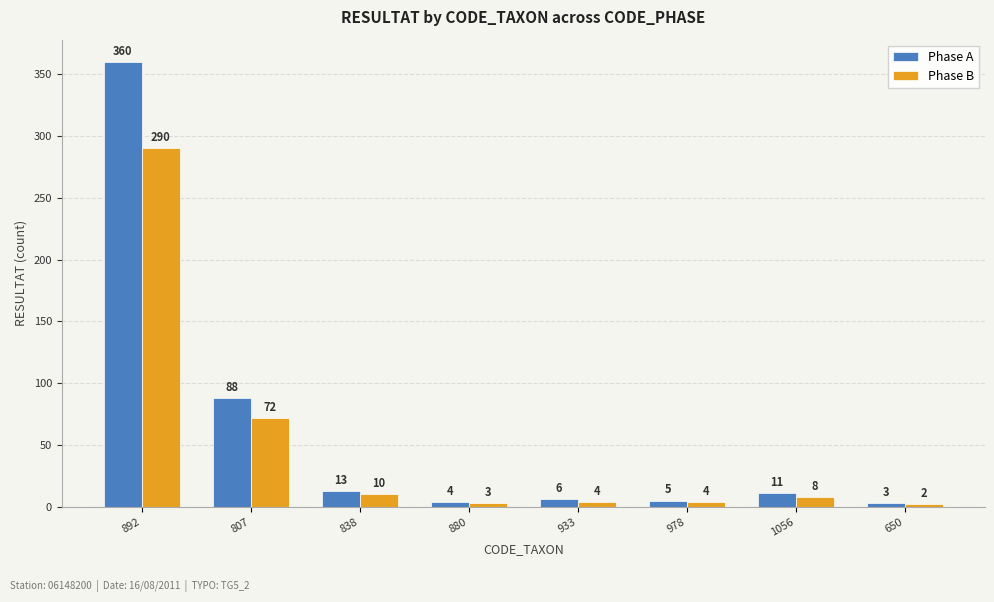

Rank the series at 650 from lowest to highest value.

Phase B, Phase A